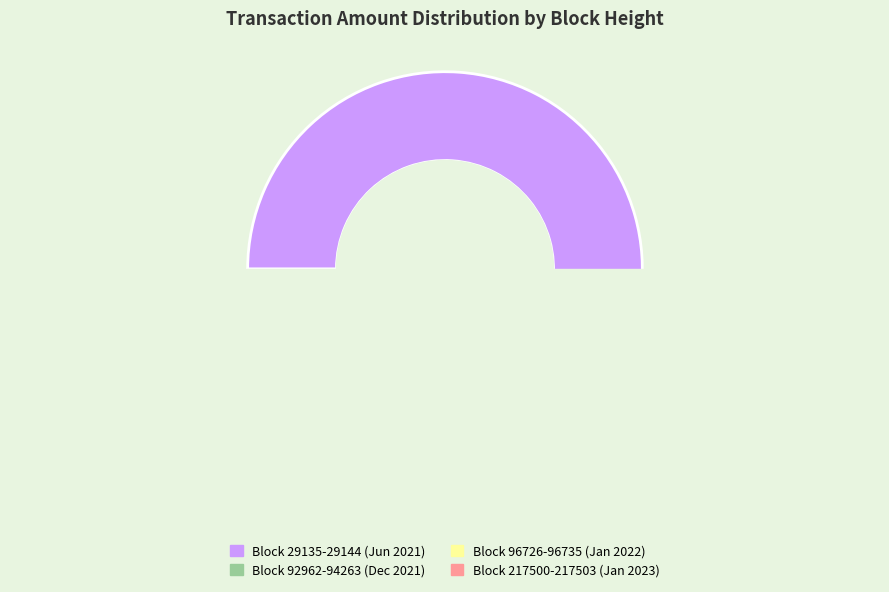

Does 217503 represent more than half of the total?

No